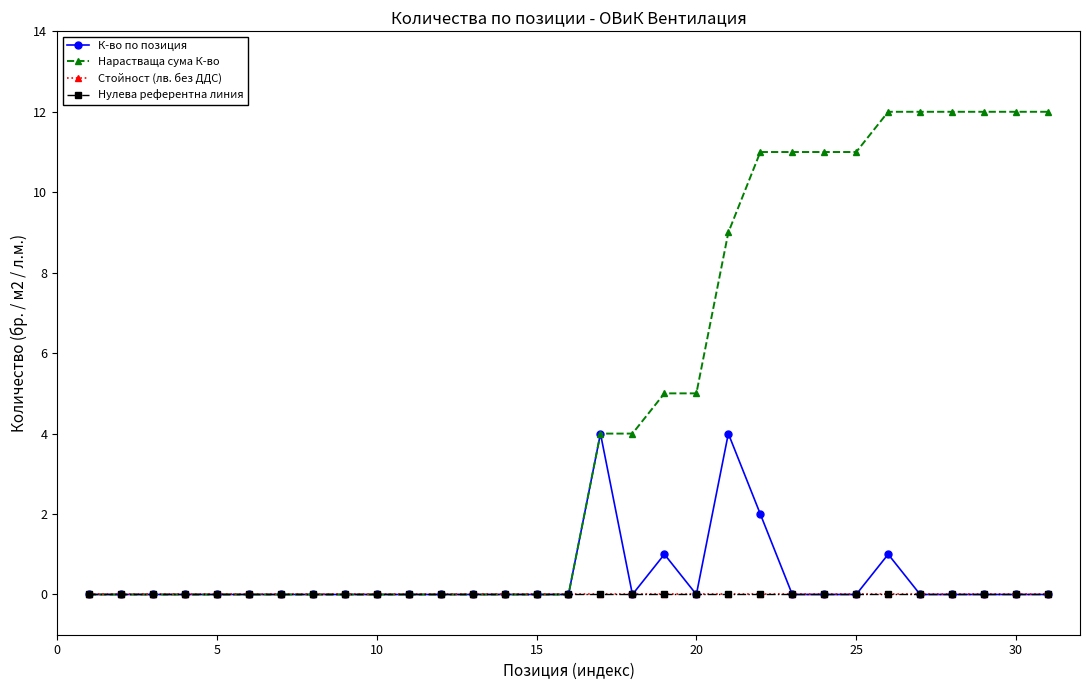

Is this an area chart (filled region under the line)?

No